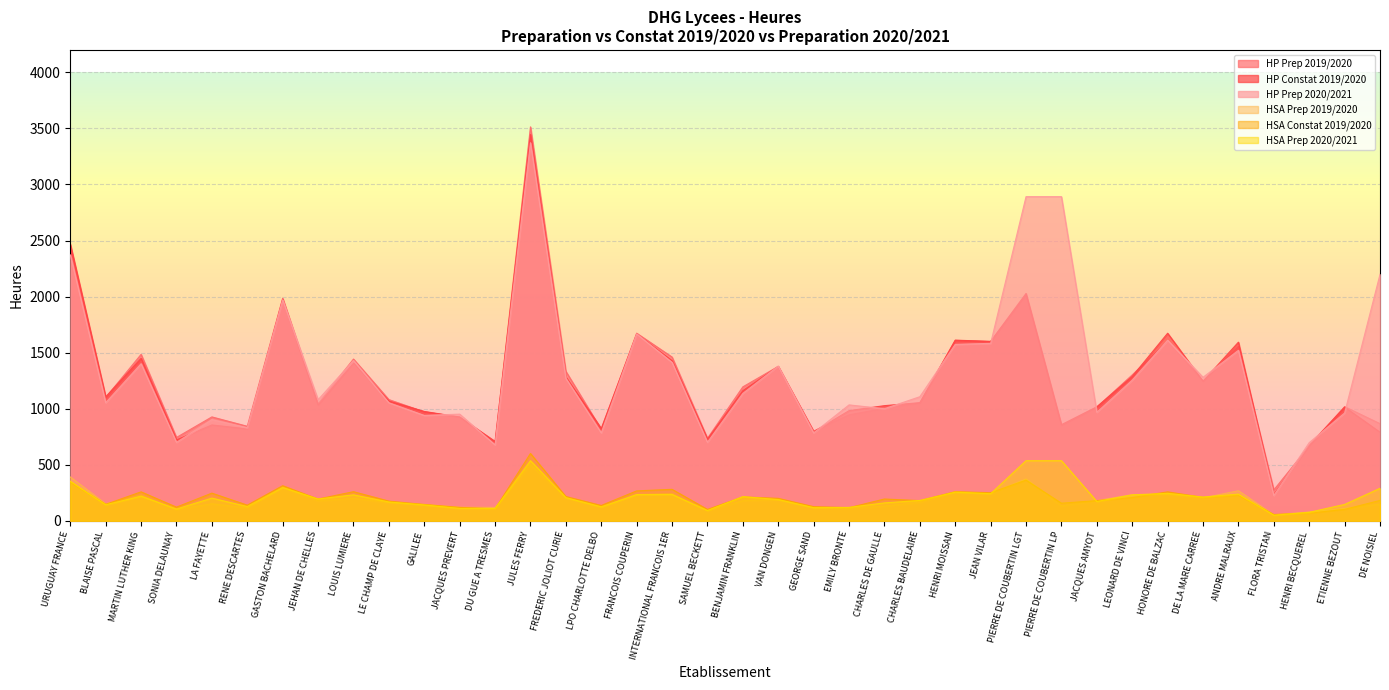

What is the smallest value displayed?

49.5